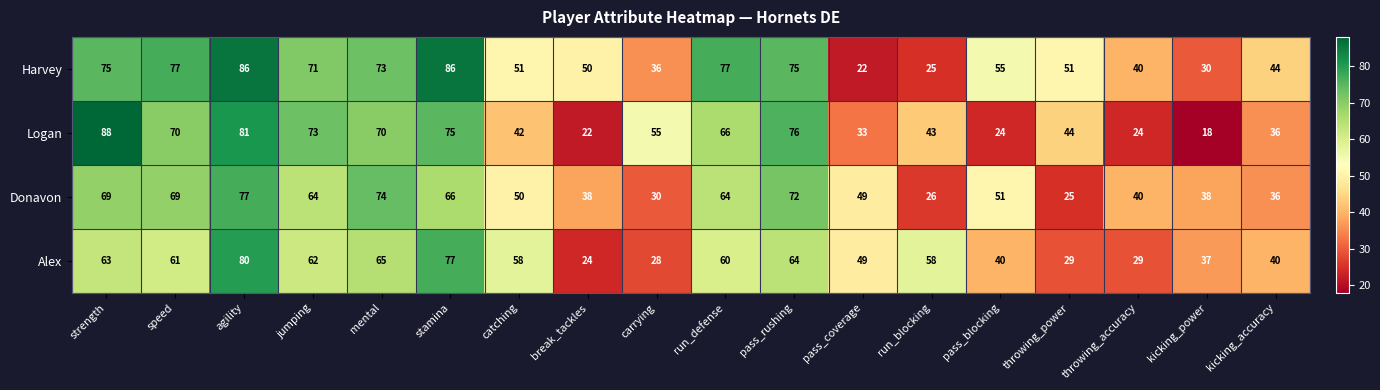

Which series has the widest spread of values?

Logan